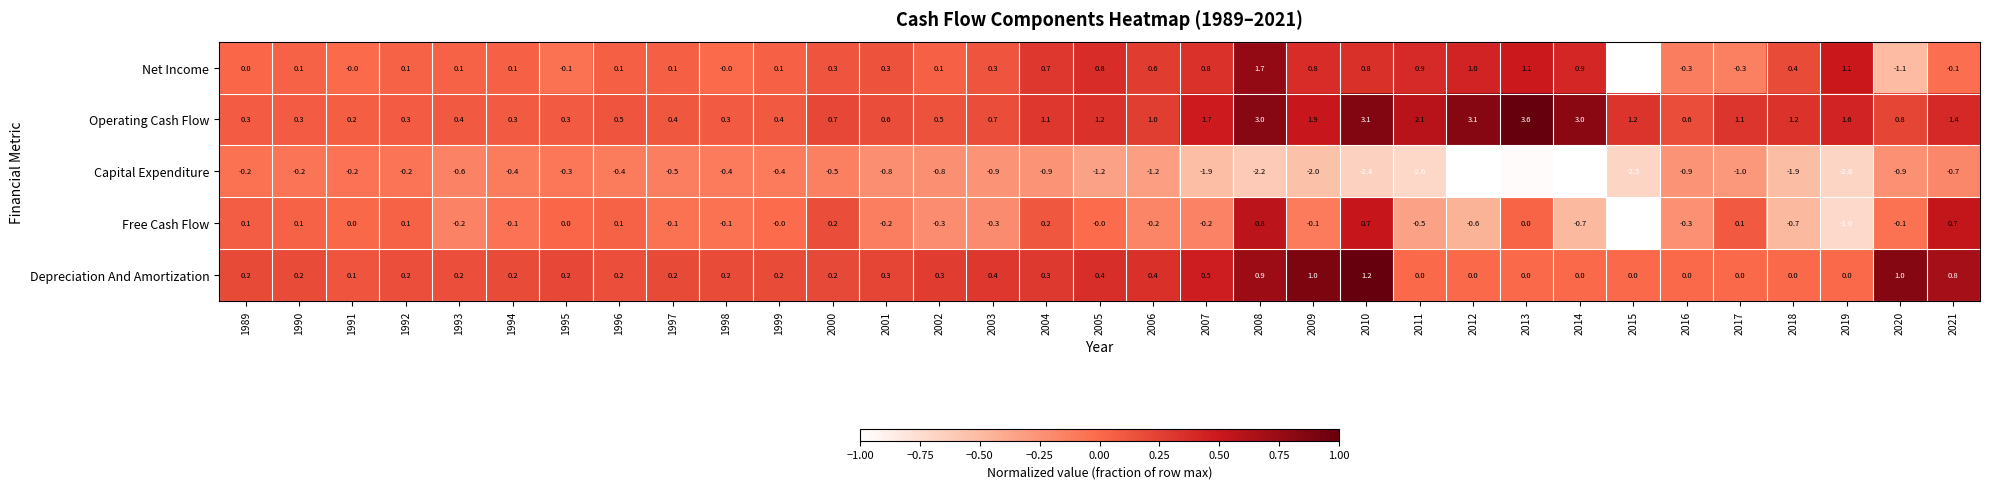

At which category is the sum across all series the highest?

2008